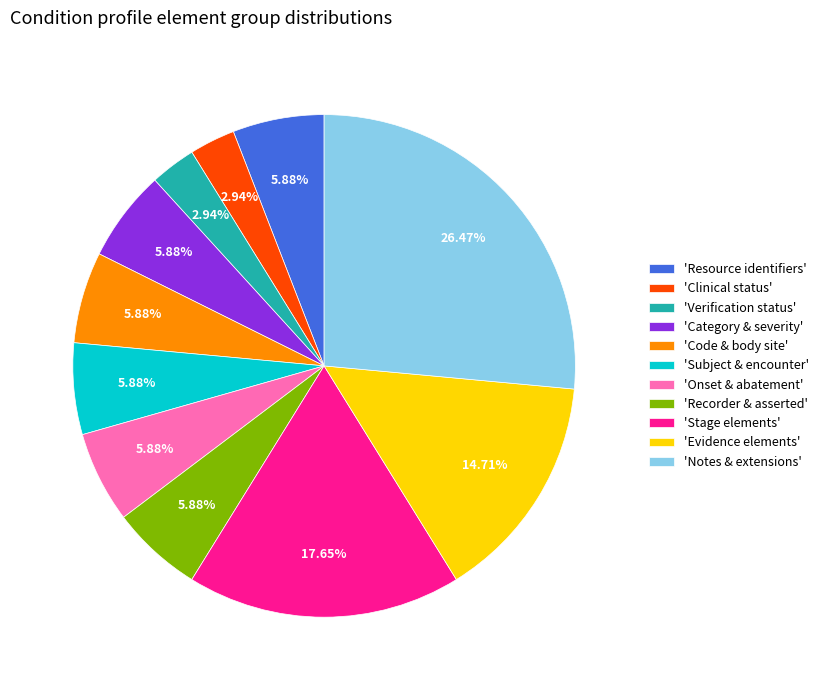

Which has a higher value, 'Subject & encounter' or 'Stage elements'?

'Stage elements'